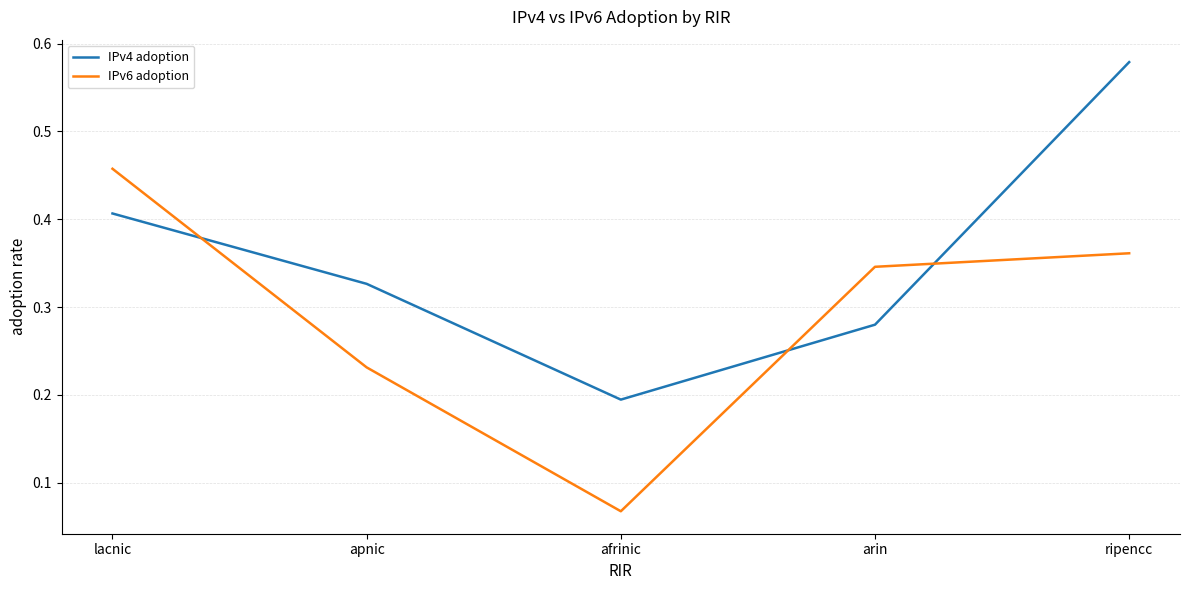

The IPv4 adoption series shows 0.9 at ripencc. True or false?

False